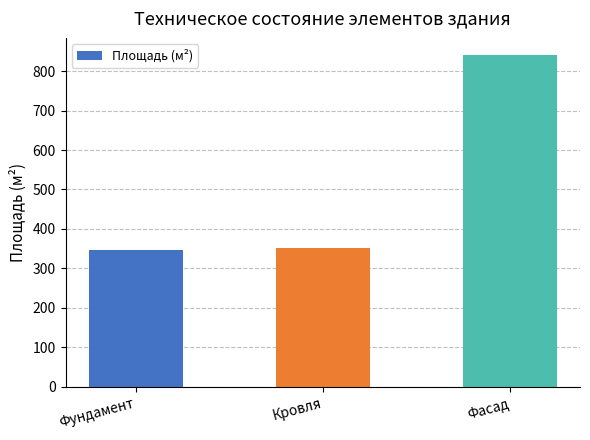

Reading left to right, what are all the values shown in this chart?

346.2	352.6	842.0